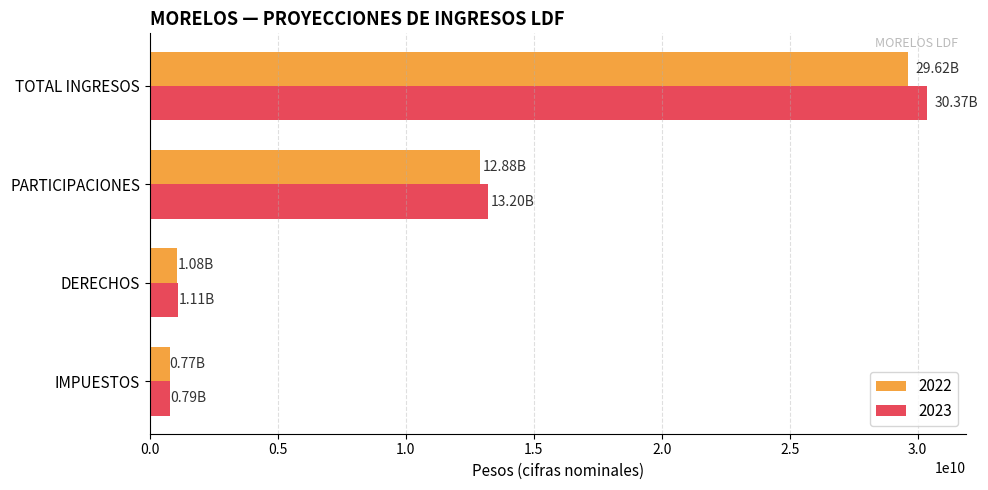

Which category has the highest value across all series?

TOTAL INGRESOS